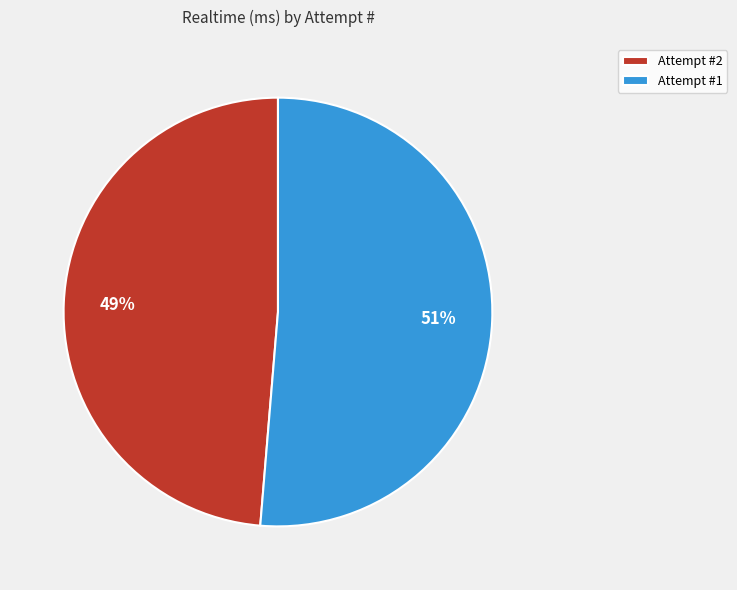

The Attempt #2 slice represents 54% of the pie. True or false?

False